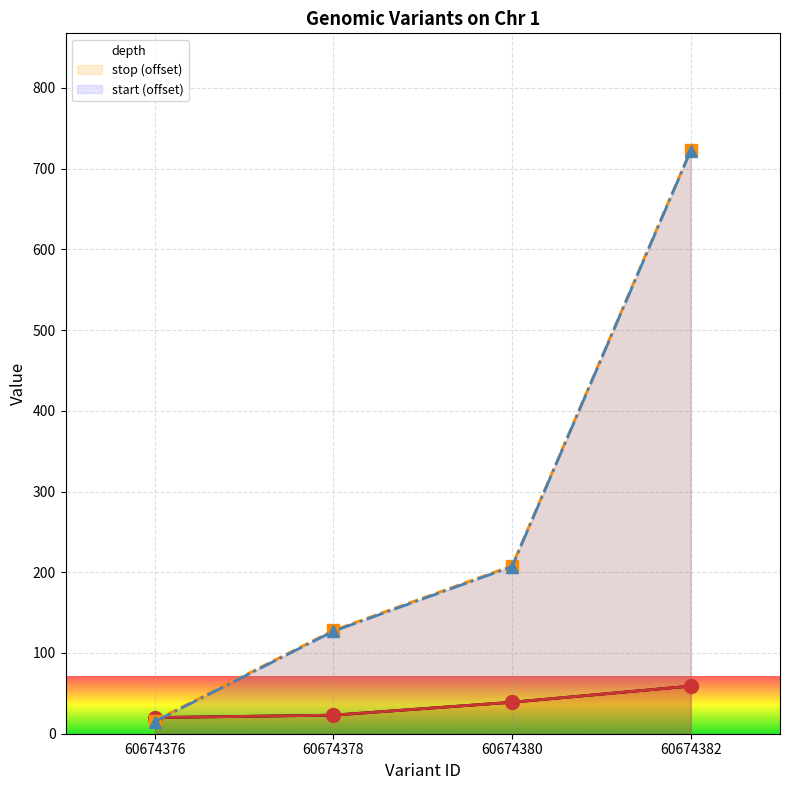

Rank the categories by start (offset) value from lowest to highest.

60674376, 60674378, 60674380, 60674382